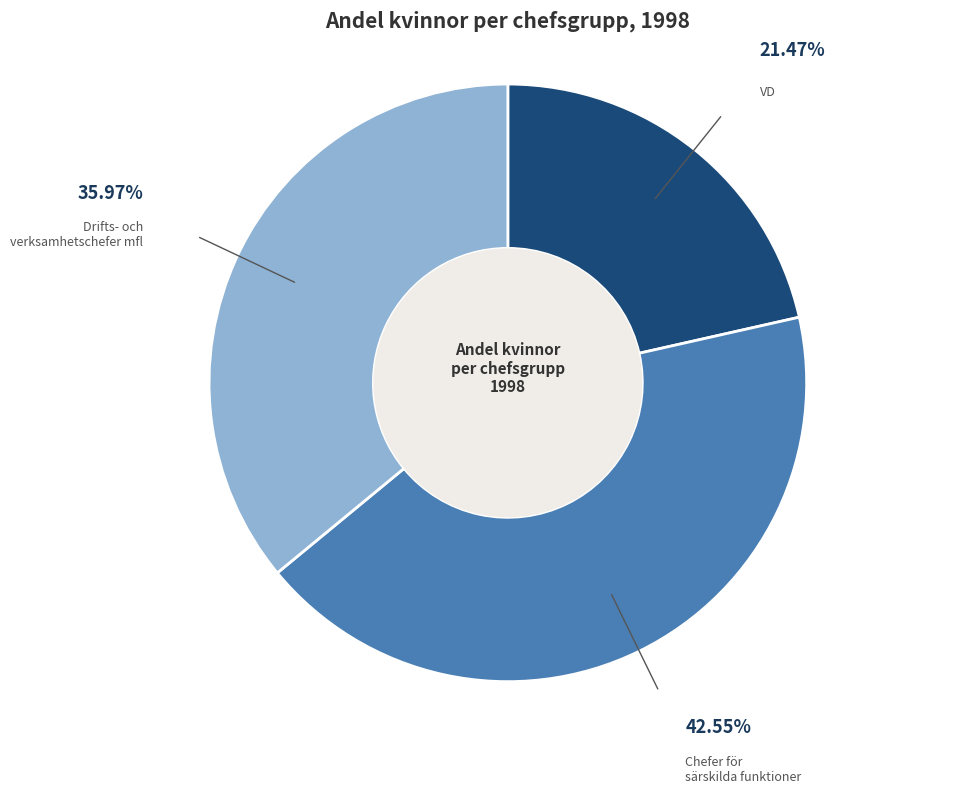

Does any single category account for the majority?

No